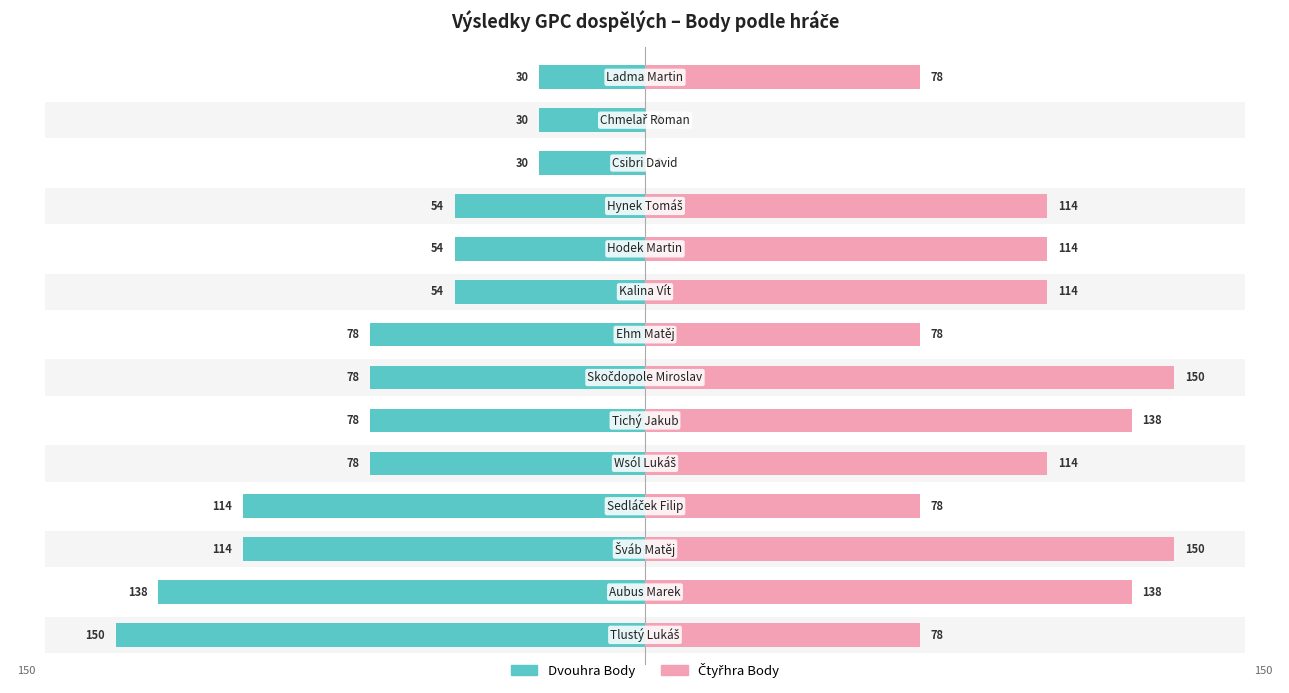

What is the difference between the Dvouhra Body values at 9 and 6?

24